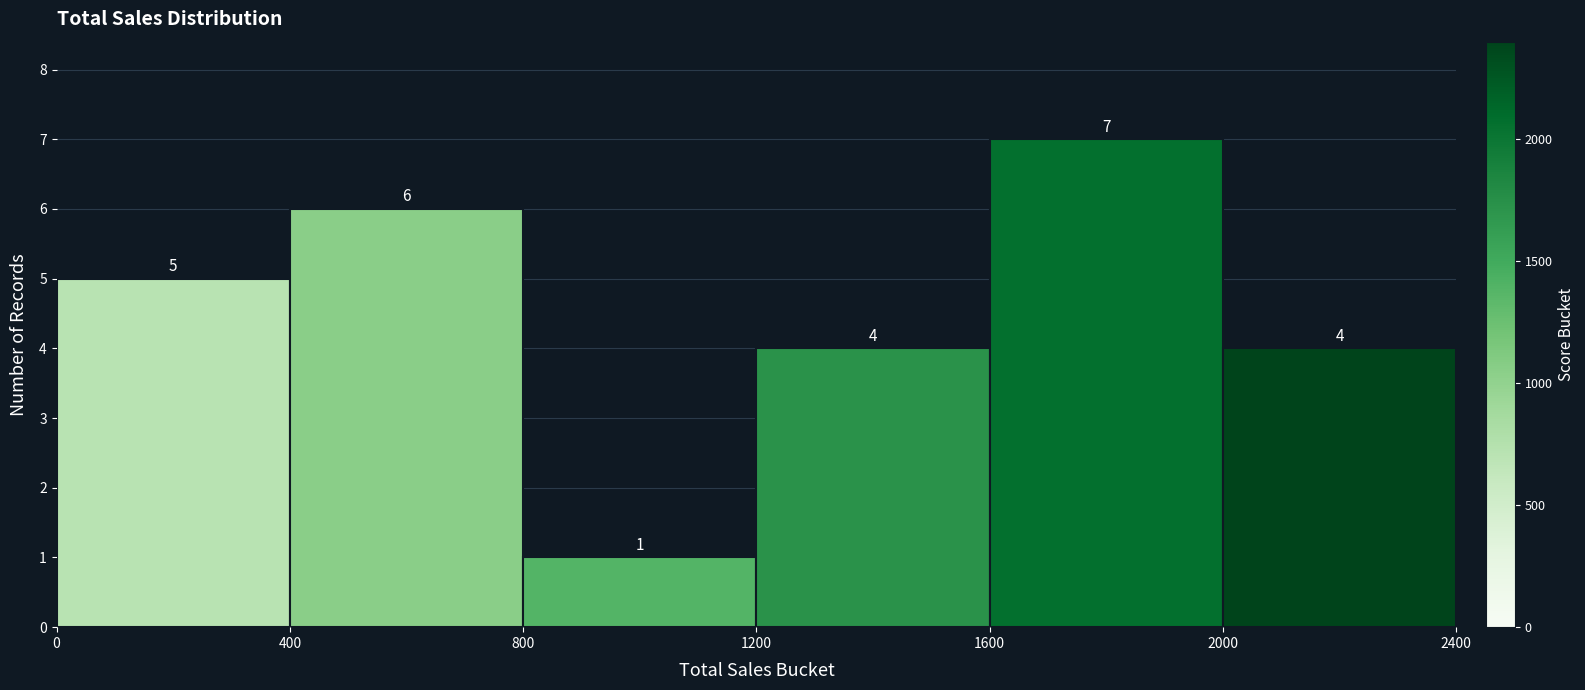

Reading left to right, transcribe this chart: for each bar, give the range it covers on the x-axis and its height.

0 to 400: 5
400 to 800: 6
800 to 1200: 1
1200 to 1600: 4
1600 to 2000: 7
2000 to 2400: 4